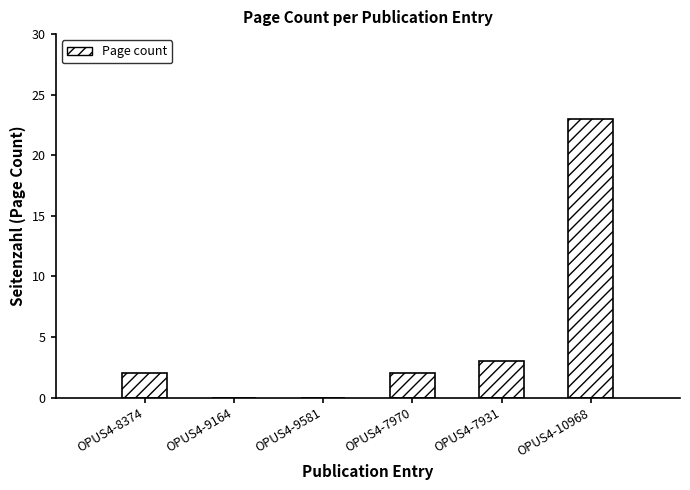

What is the average value?

5